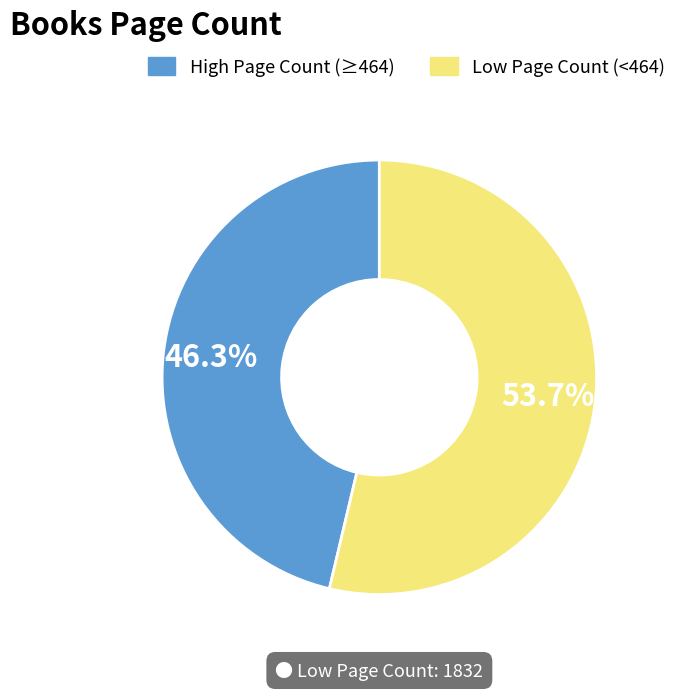

Does any single category account for the majority?

Yes